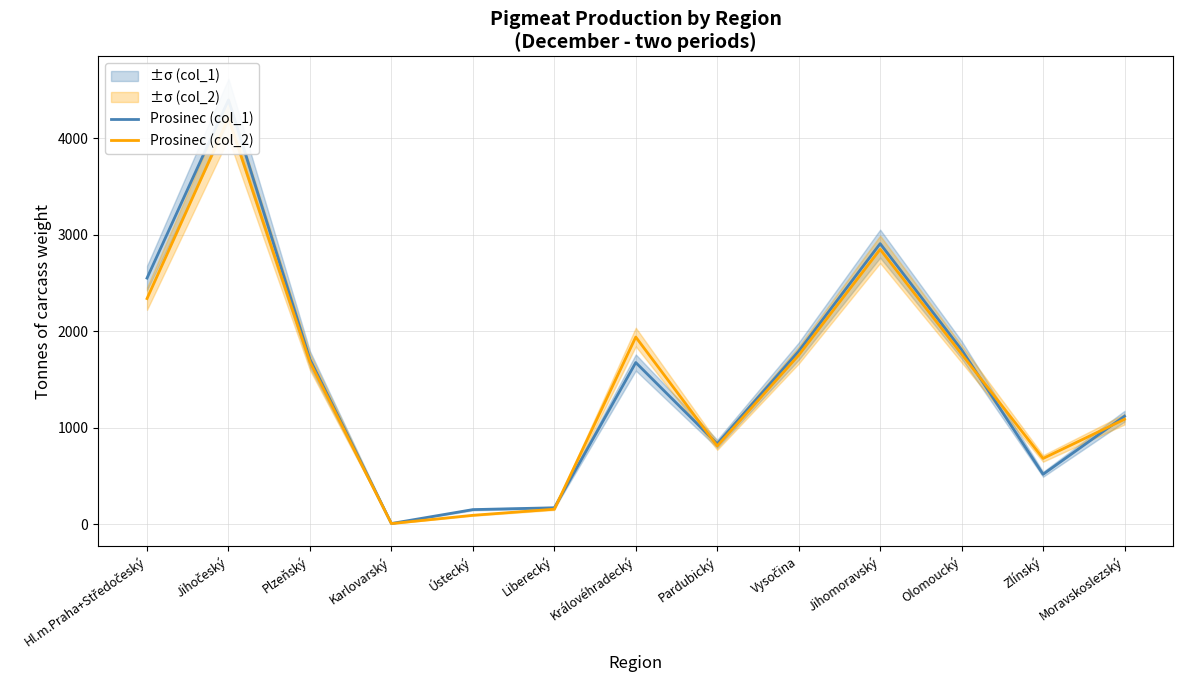

What is the highest value of the Prosinec (col_2) series?

4207